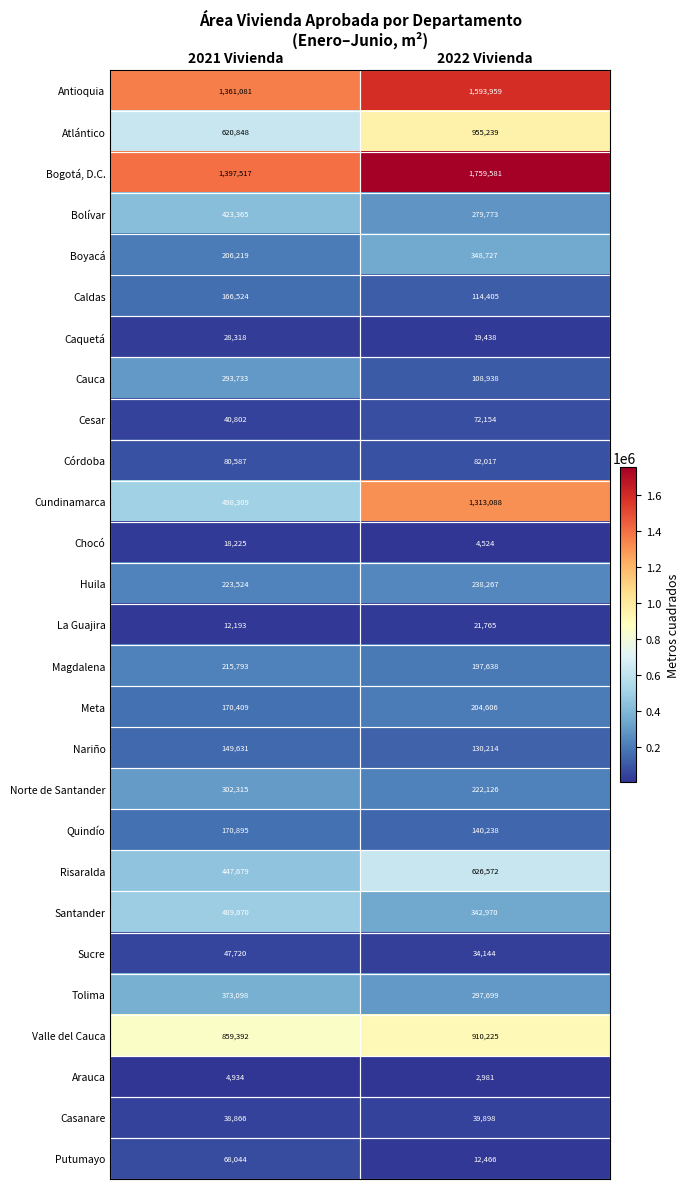

Between 2021 Vivienda and 2022 Vivienda, which series saw the biggest shift?

Cundinamarca